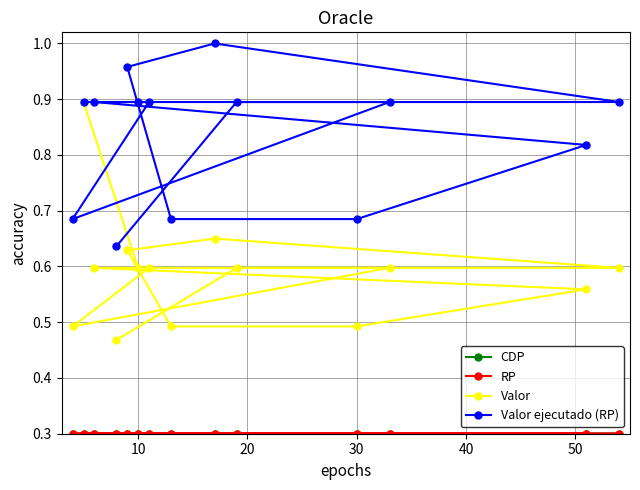

What is the lowest value of the CDP series?

0.3